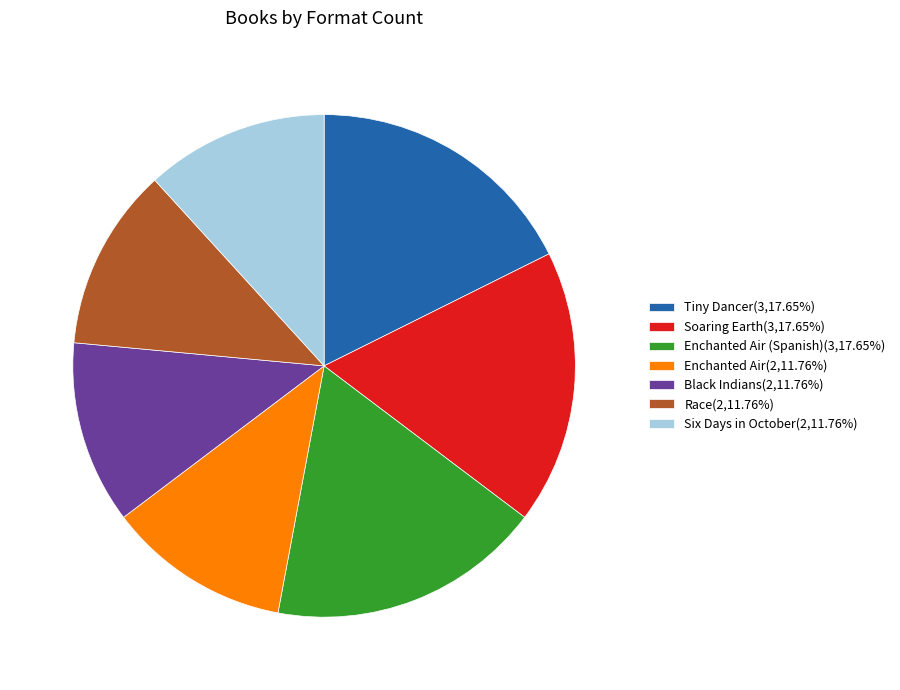

Count the number of slices in the pie.

7